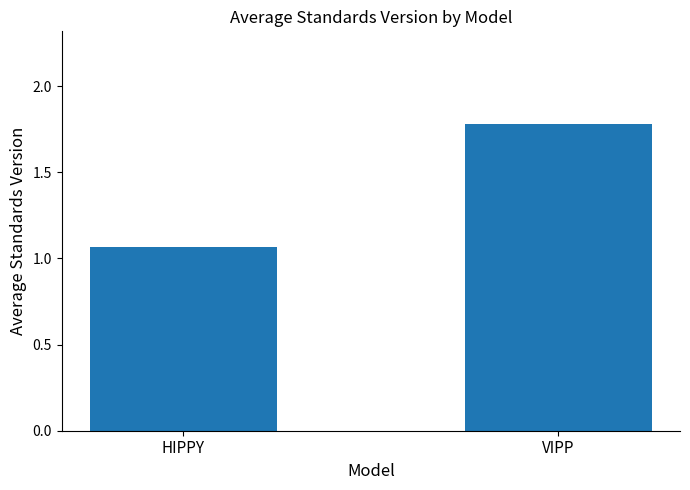

Which label corresponds to the smallest value in the chart?

HIPPY